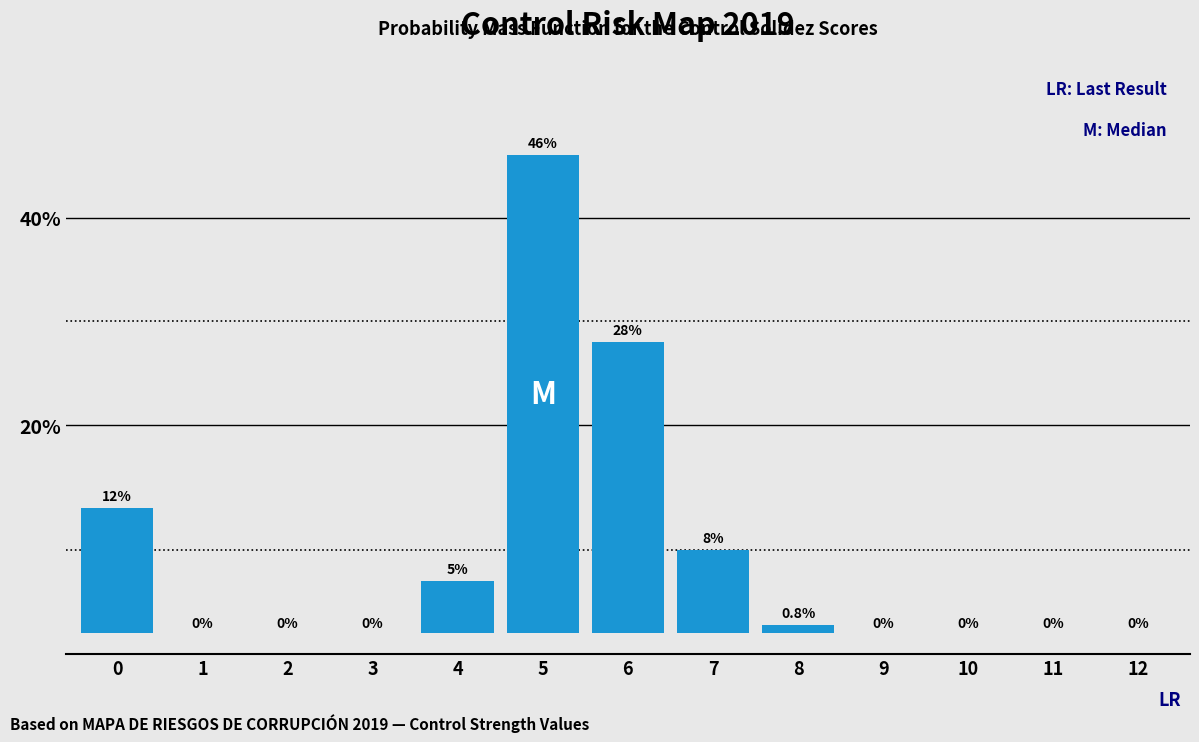

Reading right to left, transcribe all the data shown in this chart.

12=0.0	11=0.0	10=0.0	9=0.0	8=0.8	7=8.0	6=28.0	5=46.0	4=5.0	3=0.0	2=0.0	1=0.0	0=12.0